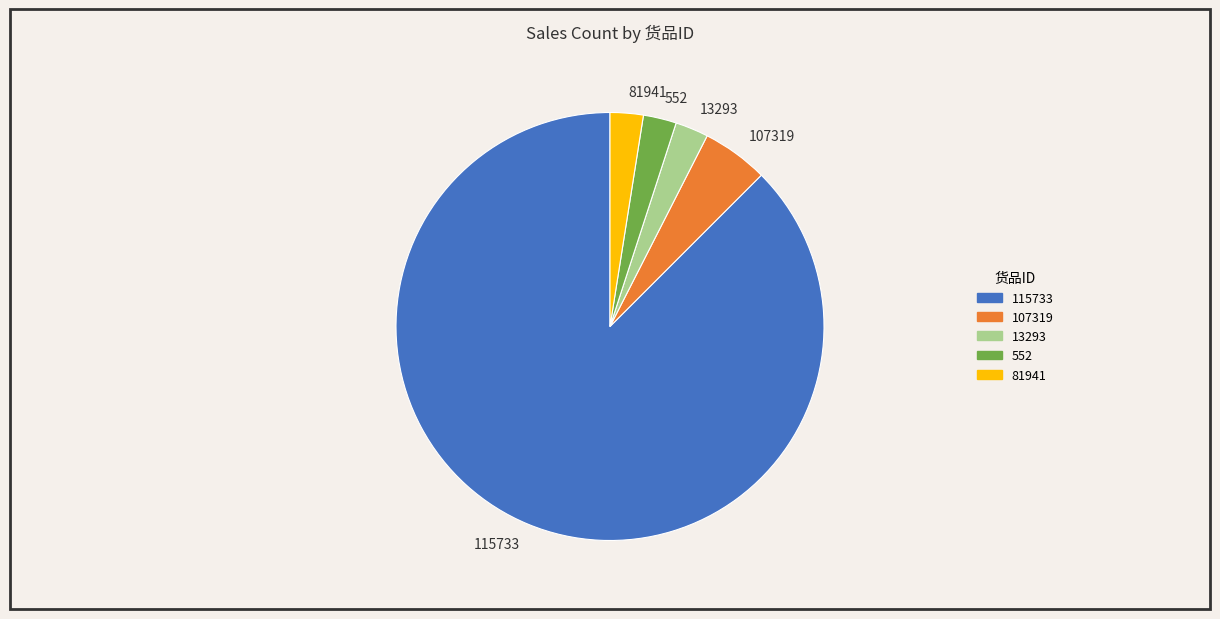

Is there any slice that represents more than half of the pie?

Yes